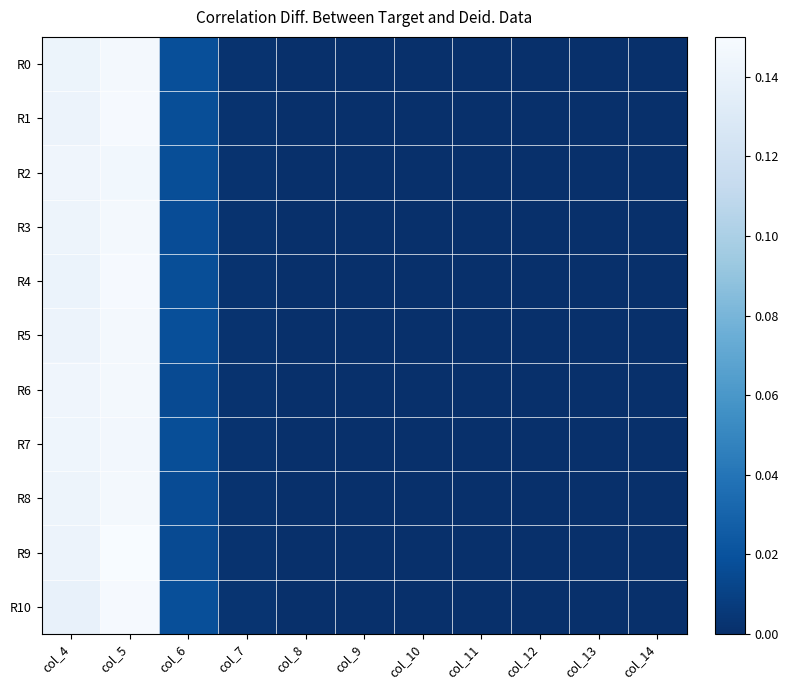

Rank the series by their maximum value, from highest to lowest.

R9, R4, R10, R1, R6, R3, R5, R0, R8, R7, R2